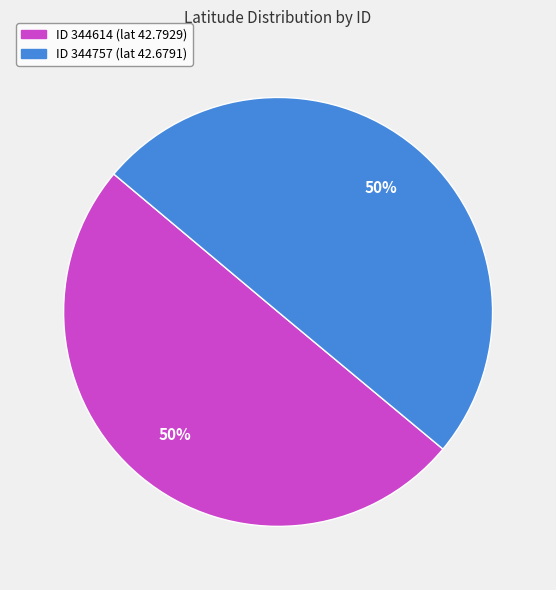

To the nearest percent, what is the average slice percentage?

50%